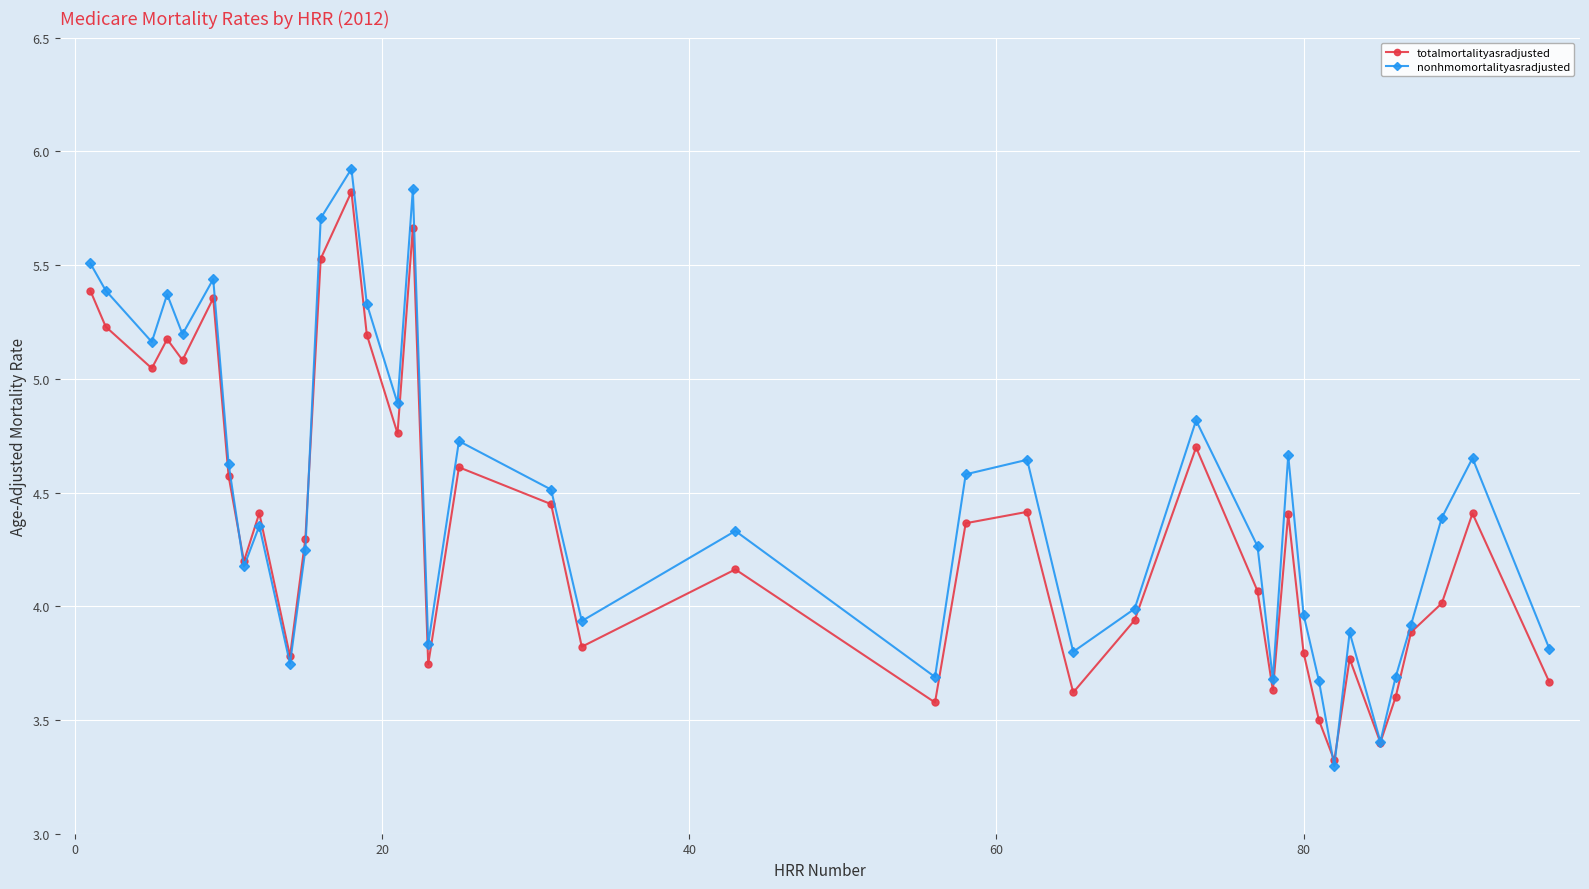

Which series has the largest range (max minus min)?

nonhmomortalityasradjusted